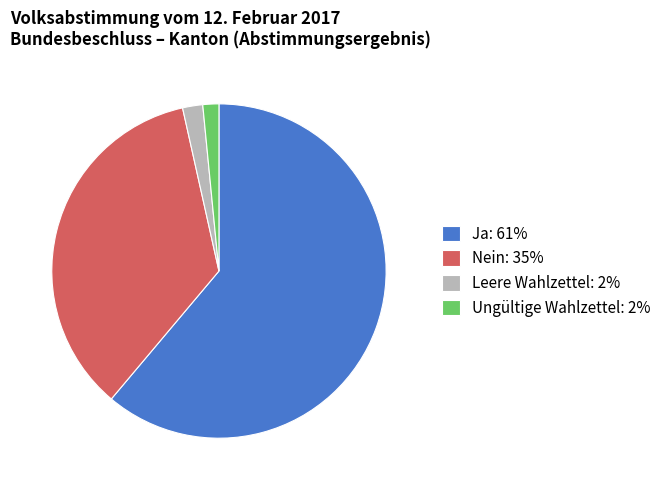

Do Ja and Ungültige Wahlzettel together represent more than half of the pie?

Yes